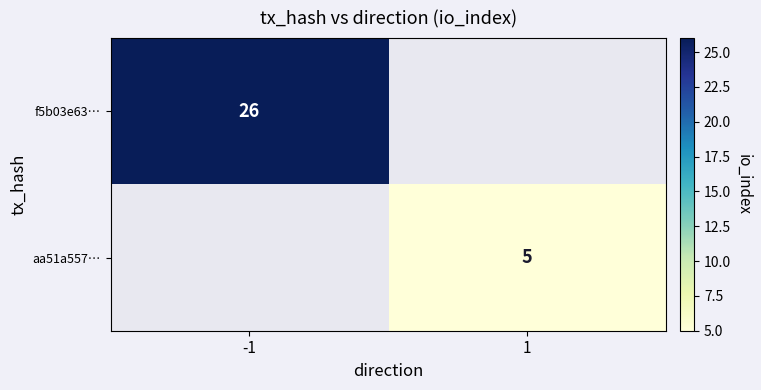

True or false: f5b03e63… has a value of 26 at -1.

True